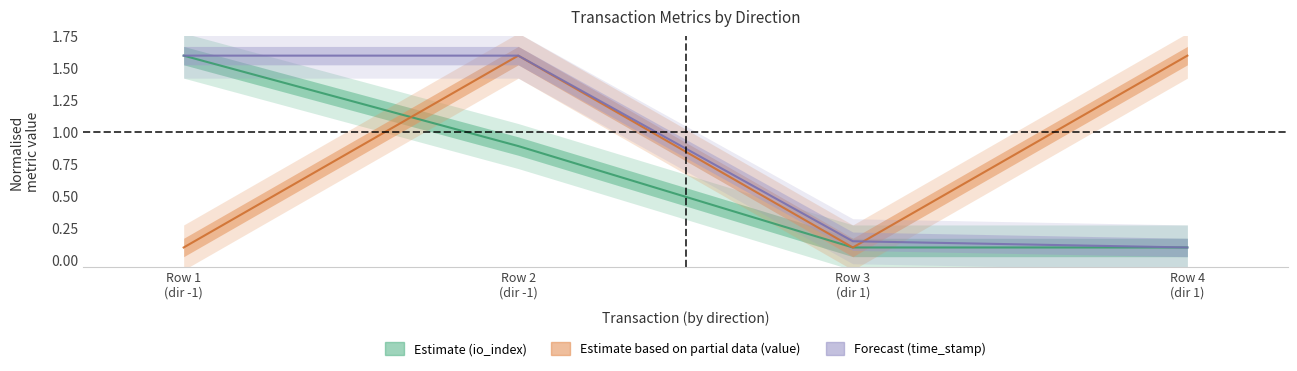

What are all the series names shown in the legend?

io_index, value, time_stamp